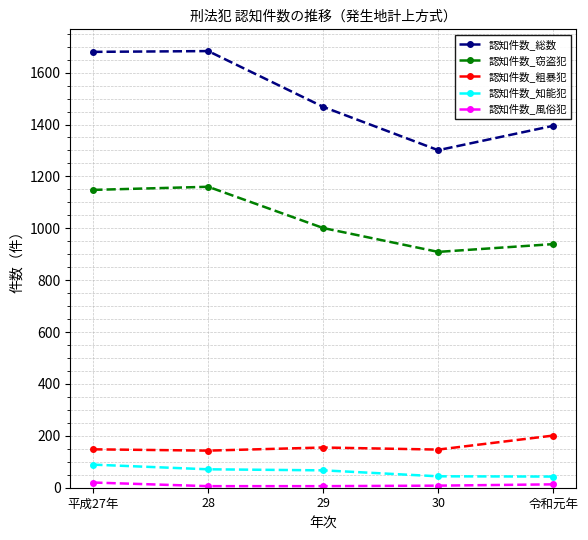

What is the label of the 5th point from the left?

令和元年